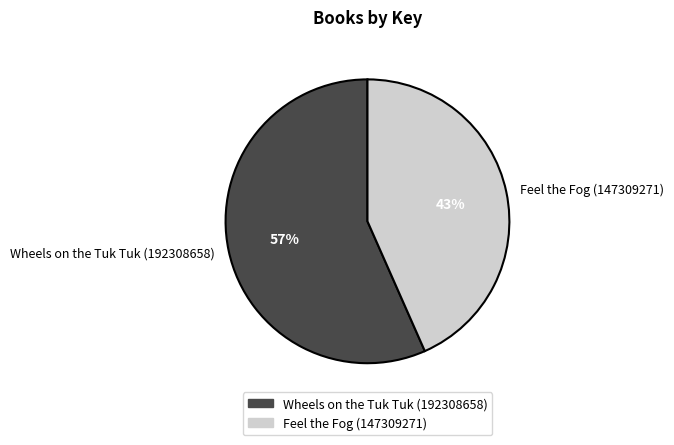

Is it true that Wheels on the Tuk Tuk (192308658) is 57% of the pie?

True